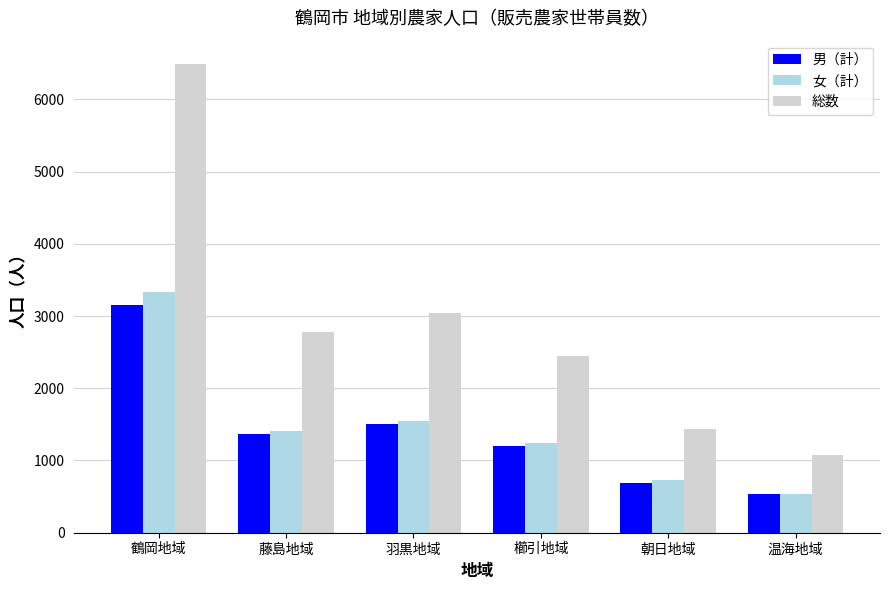

List the labels in order of 男（計） value, largest first.

鶴岡地域, 羽黒地域, 藤島地域, 櫛引地域, 朝日地域, 温海地域